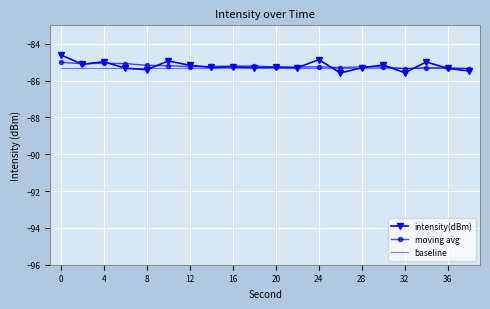

Which series has the widest spread of values?

intensity(dBm)